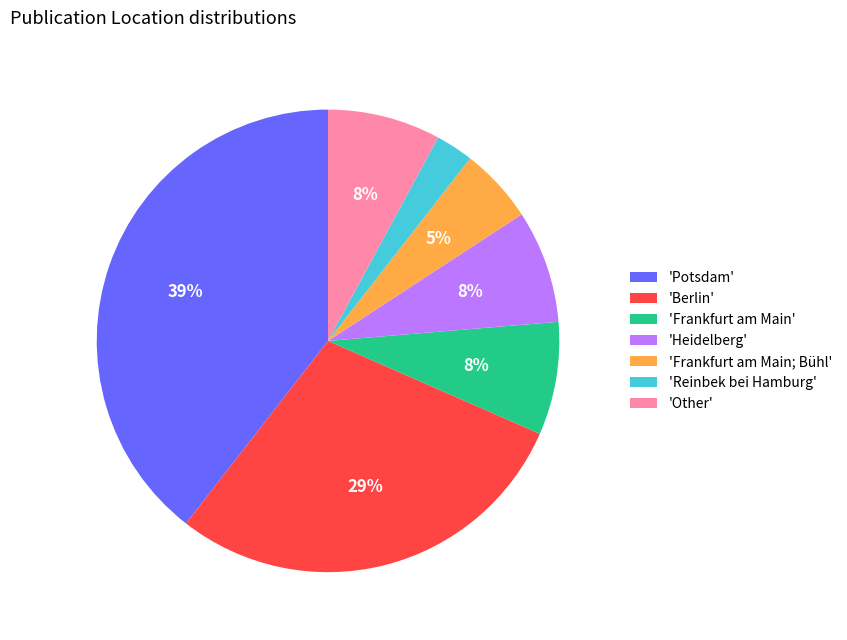

Count the number of slices in the pie.

7